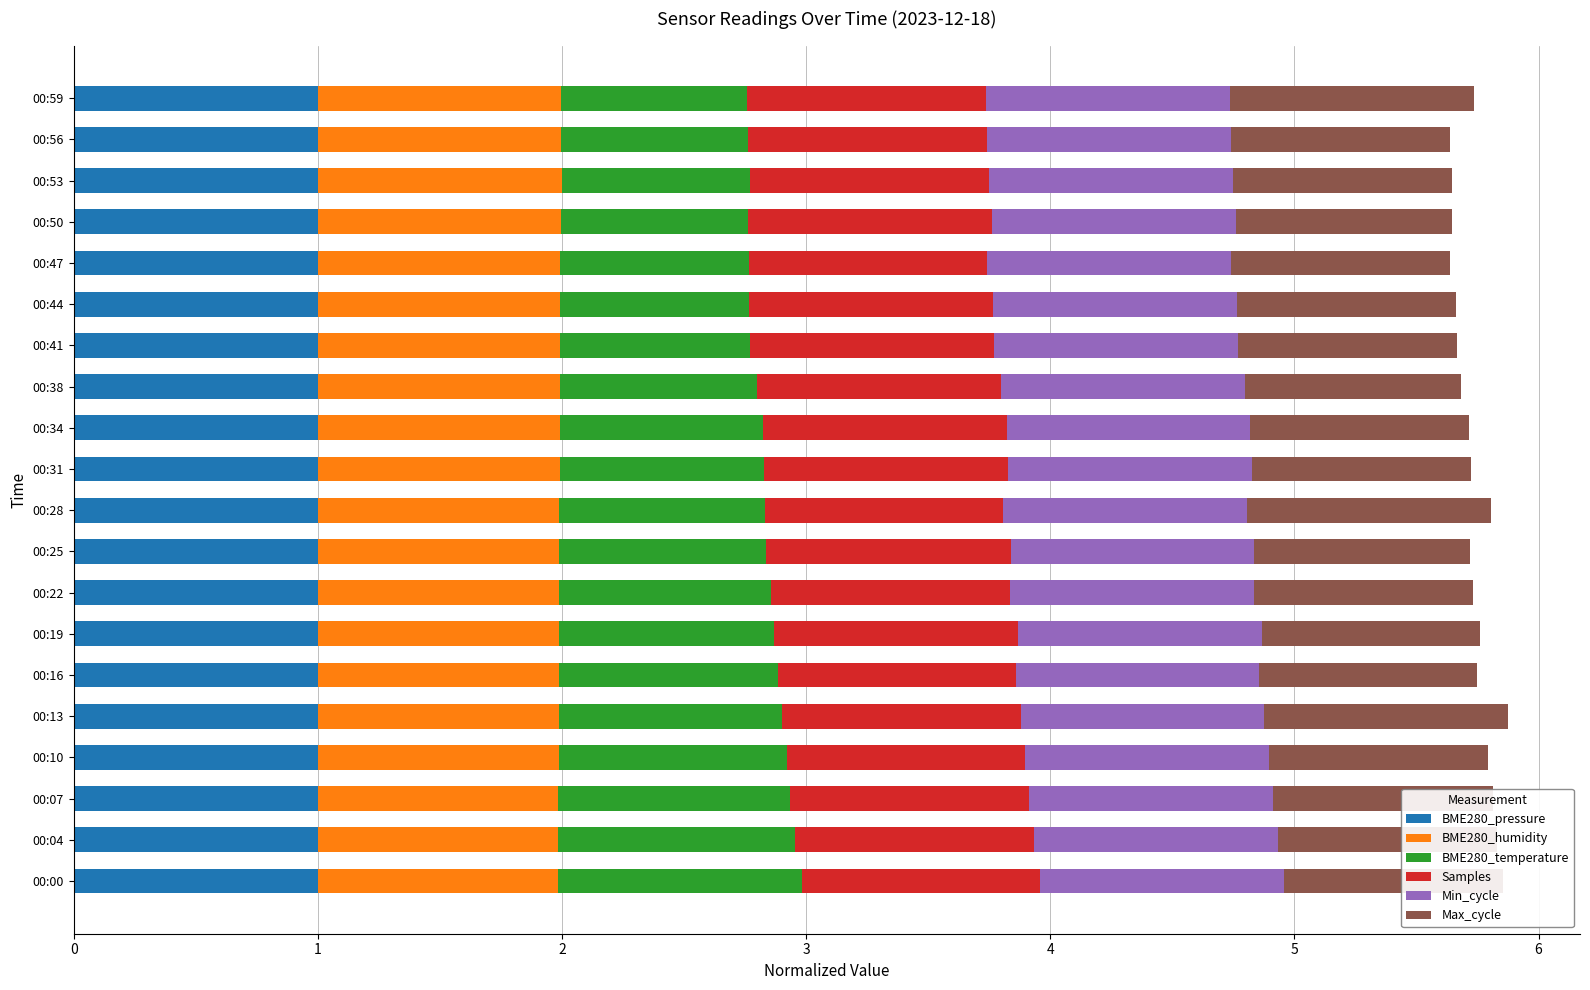

What is the total value across all series at 00:31?

5.7